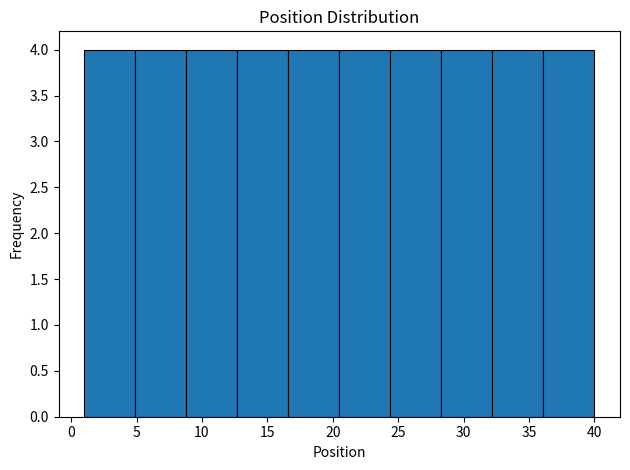

Reading left to right, list every bar in this chart as the range it spans on the x-axis followed by its height. Neither the bar edges nor the heights are printed on the chart, so give them approximately, as read against the axes.

1.0 to 4.9: 4
4.9 to 8.8: 4
8.8 to 12.7: 4
12.7 to 16.6: 4
16.6 to 20.5: 4
20.5 to 24.4: 4
24.4 to 28.3: 4
28.3 to 32.2: 4
32.2 to 36.1: 4
36.1 to 40.0: 4